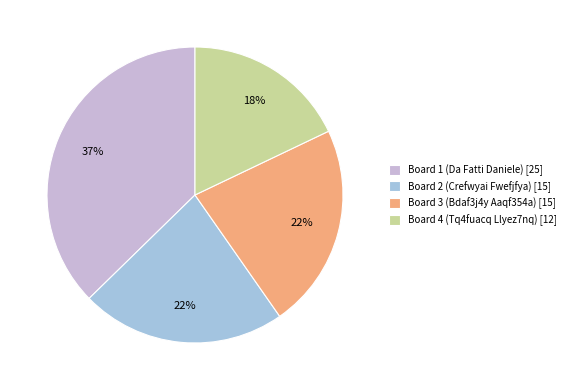

Between Board 2 and Board 4, which is larger?

Board 2